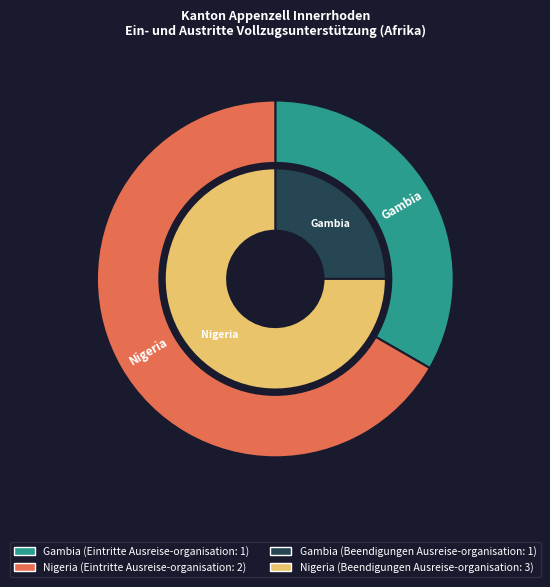

What is the smallest slice in the pie chart?

Gambia